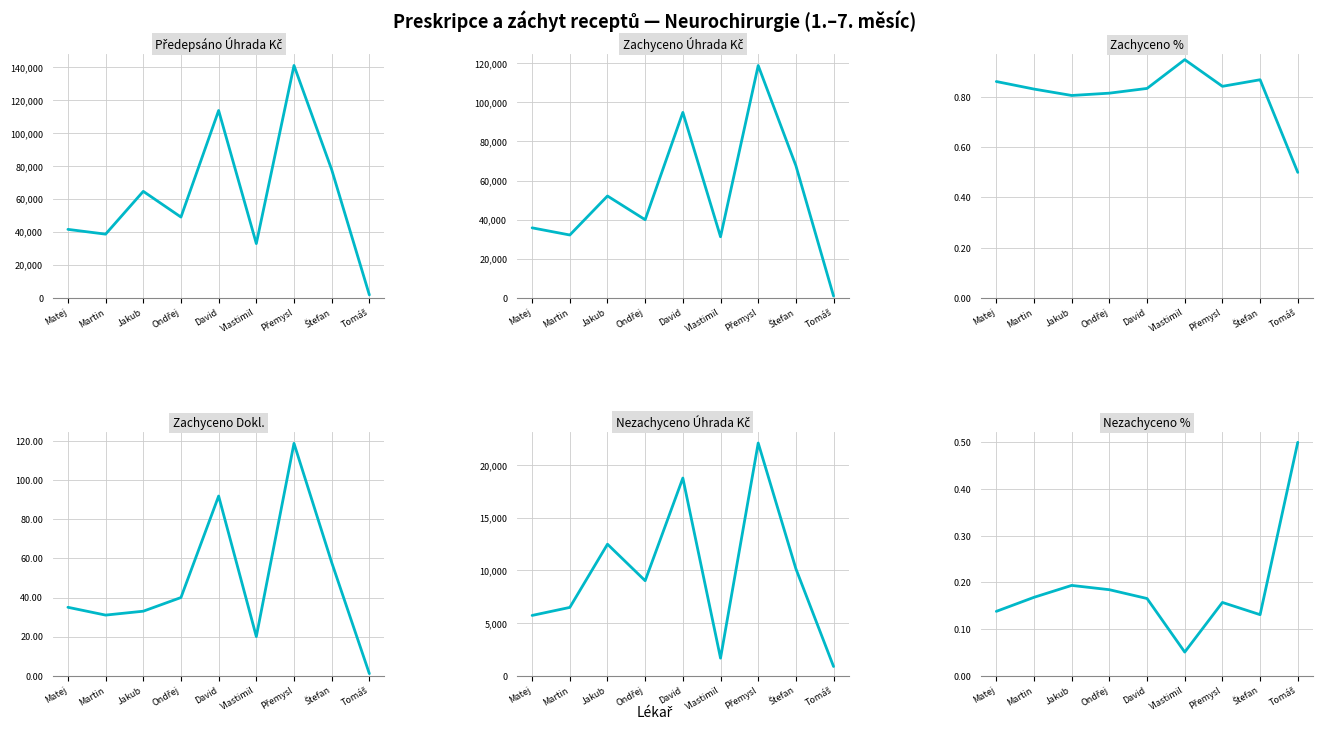

What value does the Zachyceno Úhrada Kč series have at Vlastimil?

31220.1